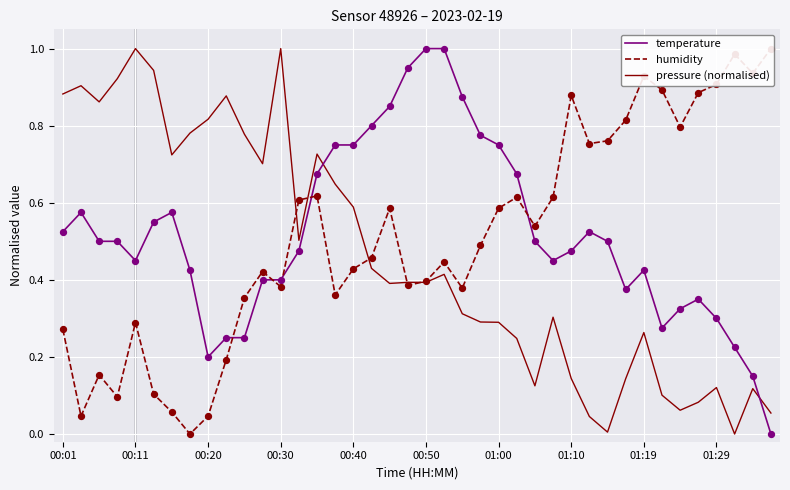

At which category is the sum across all series the highest?

14